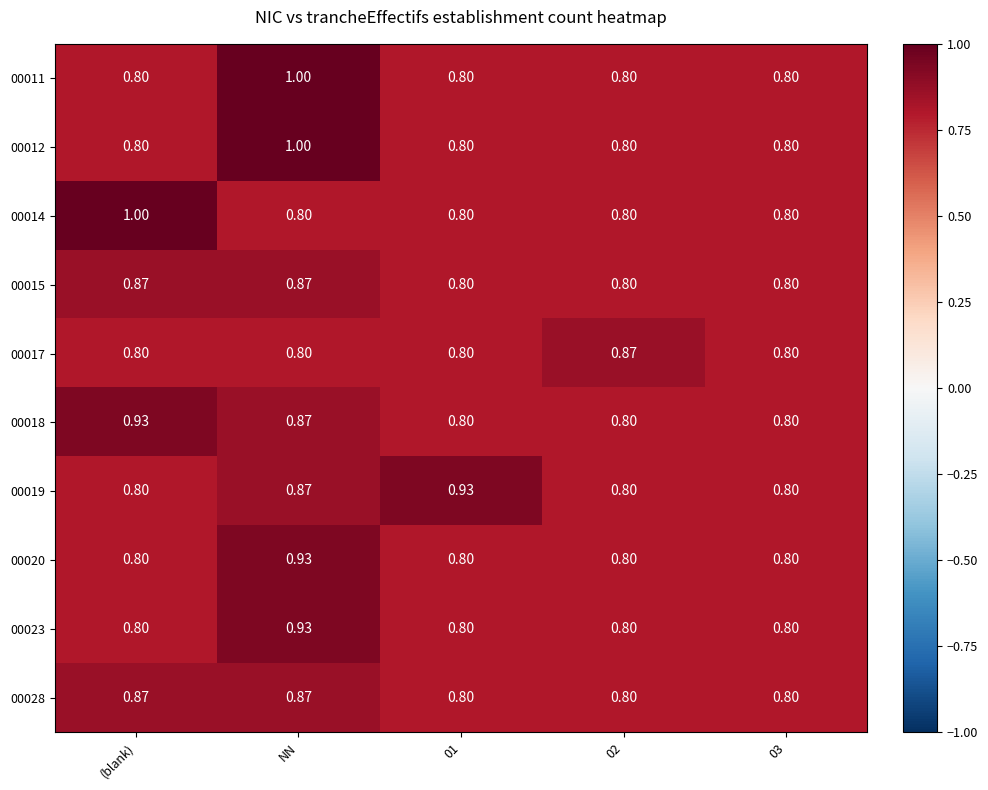

At which category is the sum across all series the highest?

NN